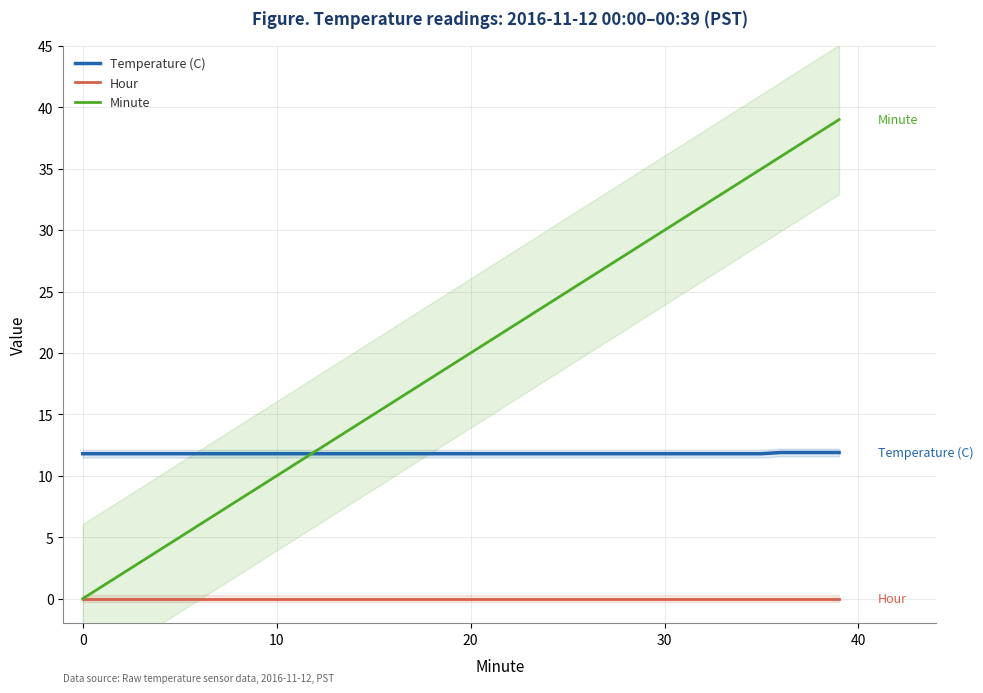

Which series has the largest range (max minus min)?

Minute